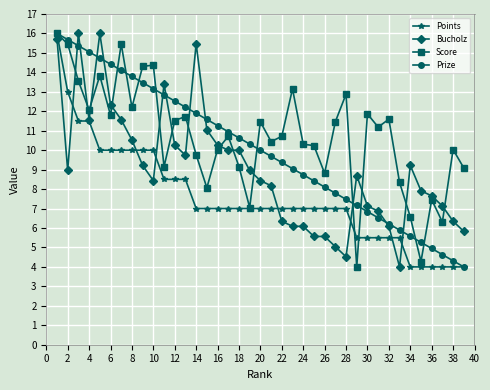

What is the maximum value for Prize?

16.0